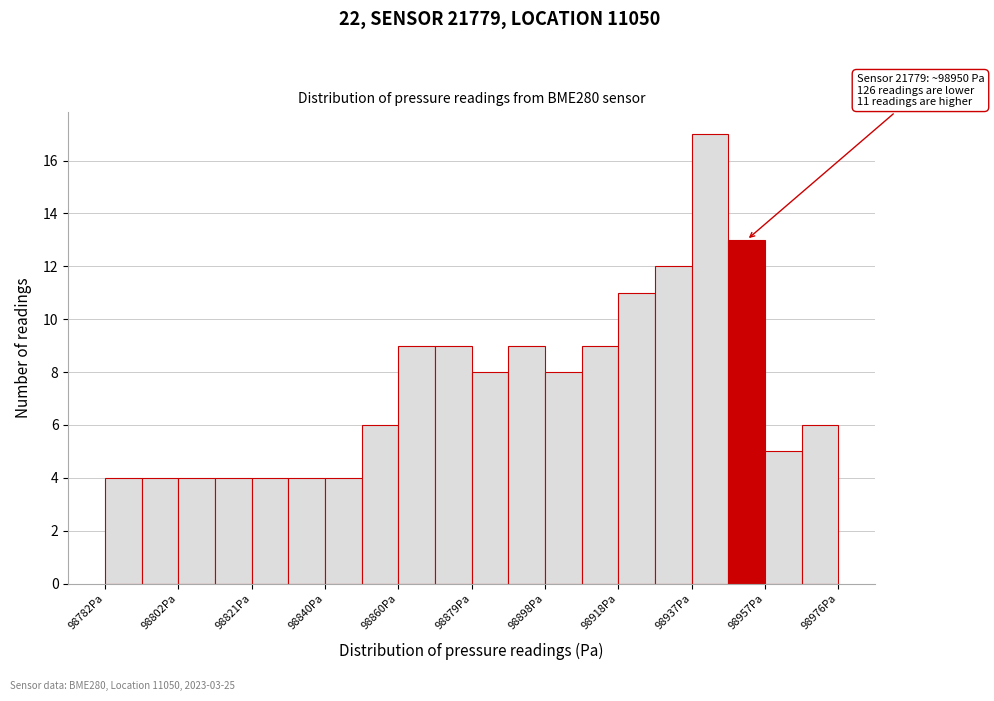

Which range on the x-axis has the tallest bar?

98938 to 98946